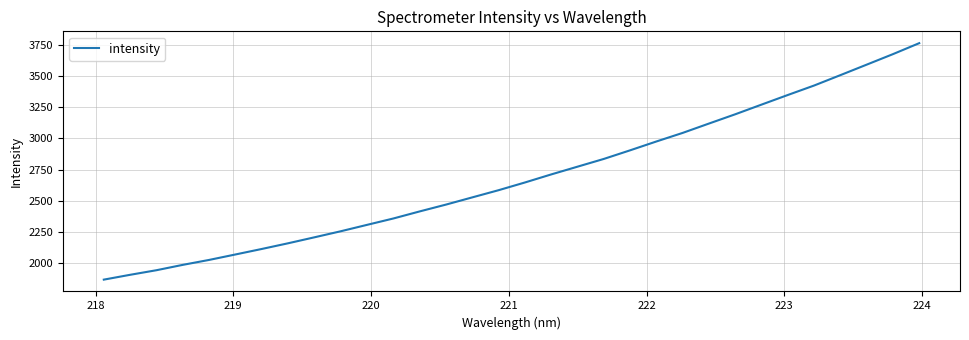

Does the chart display data point markers on the line(s)?

No